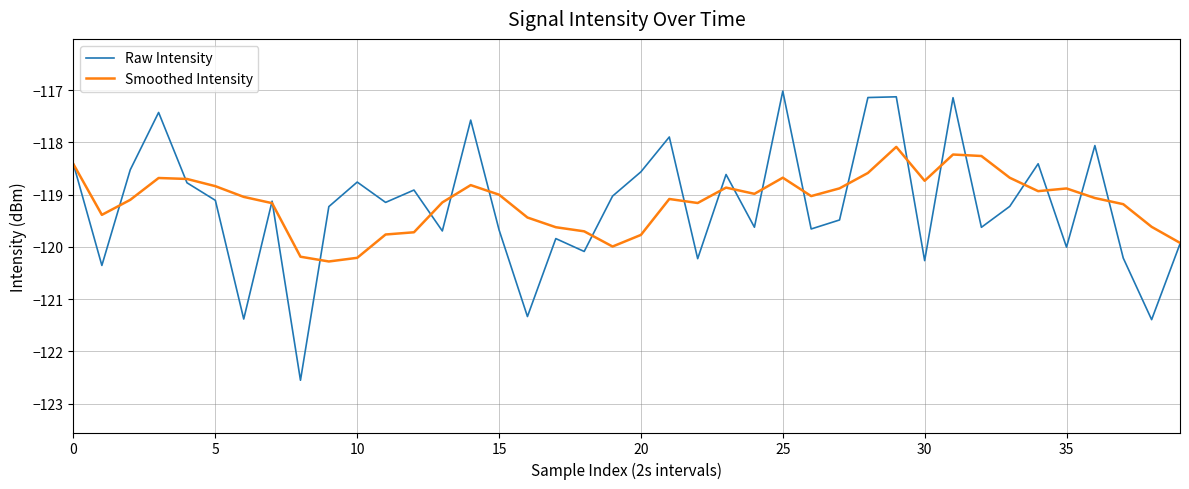

What is the lowest value of the Raw Intensity series?

-122.6